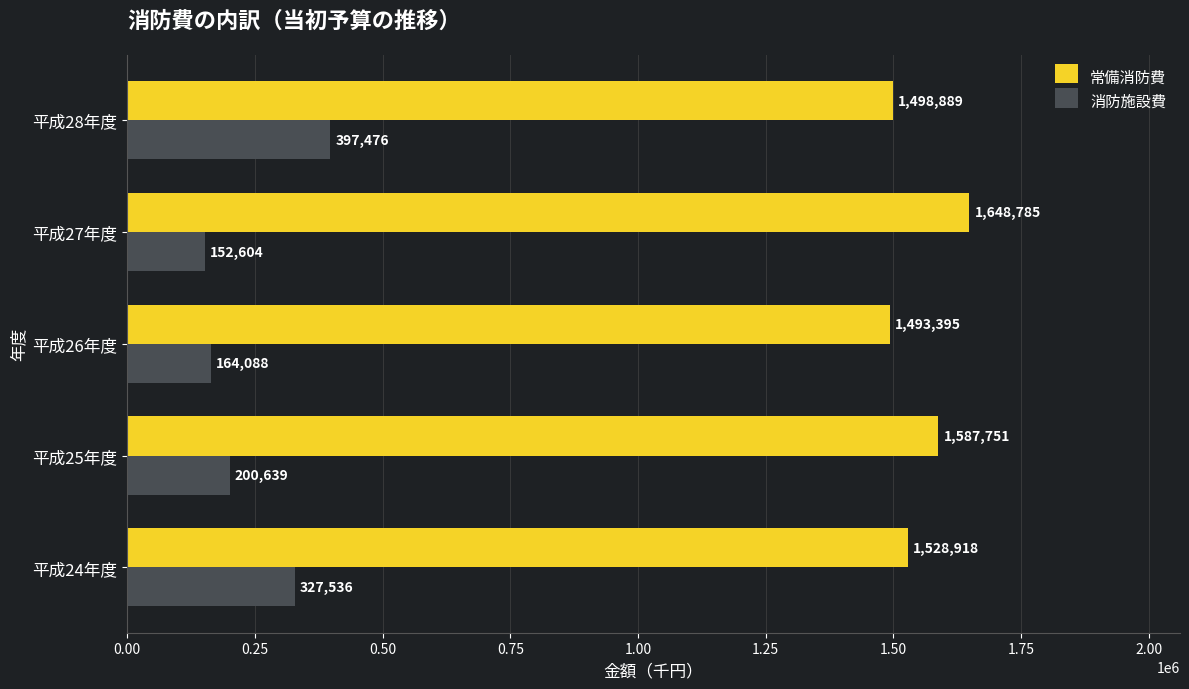

Is the value of 消防施設費 at 平成24年度 greater than the value of 常備消防費 at 平成25年度?

No